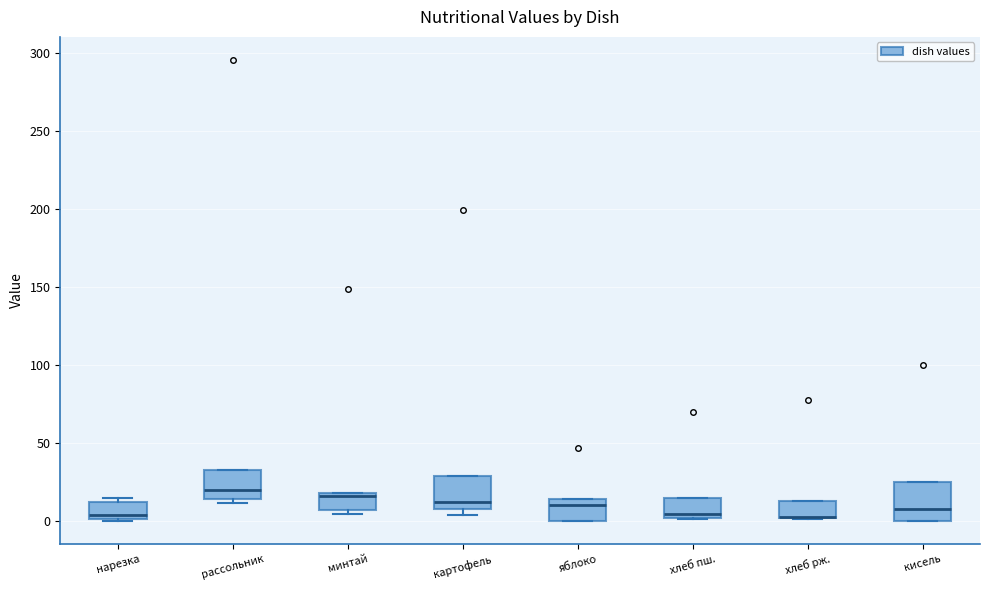

Reading left to right, transcribe this box plot: for each box, give where its median line is, the range the box spans, and where its two whiskers end, as read against the y-axis. The values are not printed on the chart, so give them approximately, as read against the axis.

нарезка: median 5, box 0 to 10, whiskers 0 to 15
рассольник: median 20, box 15 to 35, whiskers 10 to 35
минтай: median 15, box 5 to 20, whiskers 5 (just below the box's lower edge) to 20
картофель: median 10, box 5 to 30, whiskers 5 (just below the box's lower edge) to 30
яблоко: median 10, box 0 to 15, whiskers 0 to 15
хлеб пш.: median 5, box 0 to 15, whiskers 0 to 15
хлеб рж.: median 5 (drawn on the box's lower edge), box 0 to 15, whiskers 0 to 15
кисель: median 10, box 0 to 25, whiskers 0 to 25